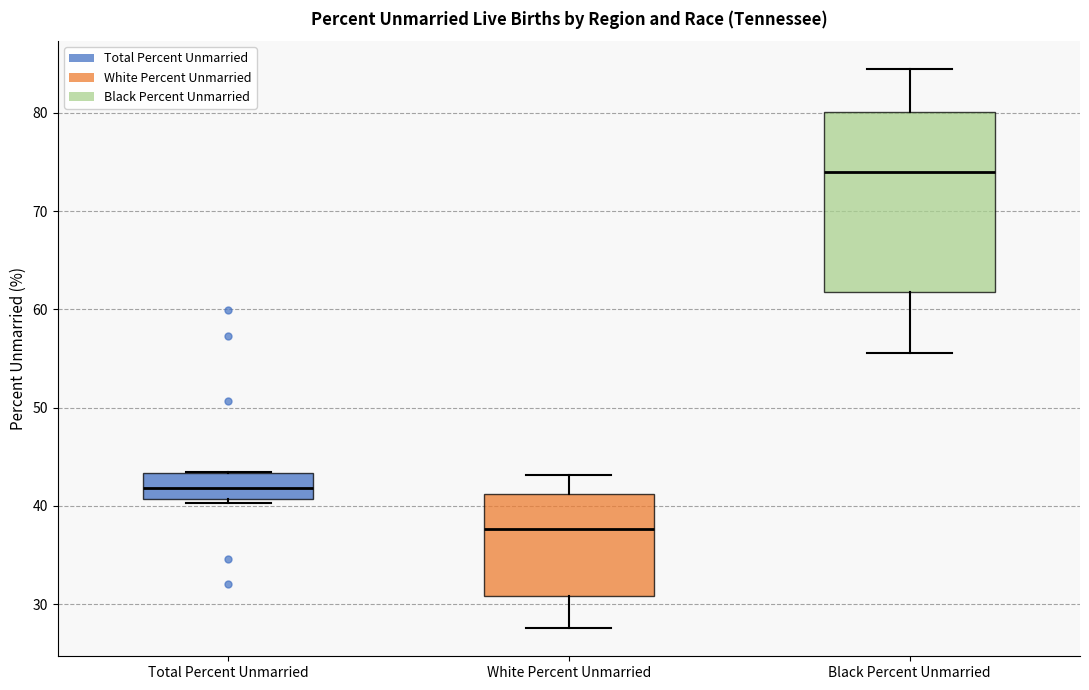

Where does the upper whisker of the box for Black Percent Unmarried end on the y-axis? The values are not printed on the chart, so give them approximately, as read against the axis.

84